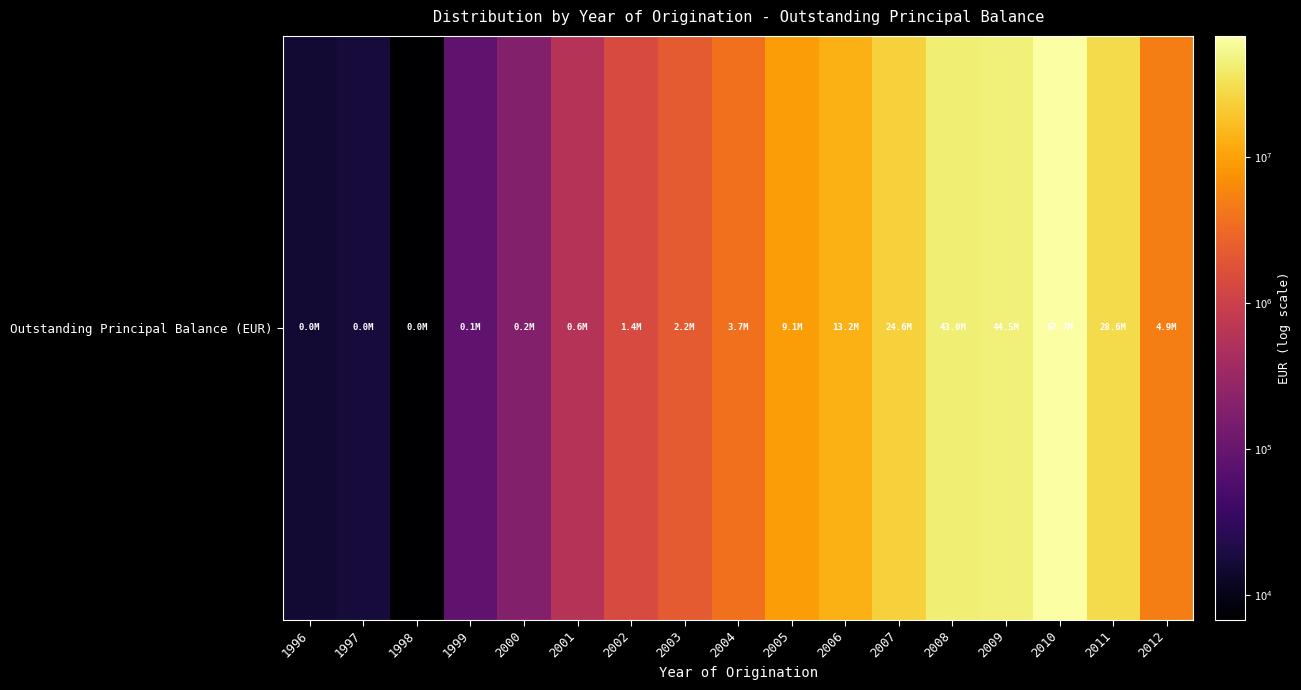

Rank the categories by value from lowest to highest.

1998, 1996, 1997, 1999, 2000, 2001, 2002, 2003, 2004, 2012, 2005, 2006, 2007, 2011, 2008, 2009, 2010